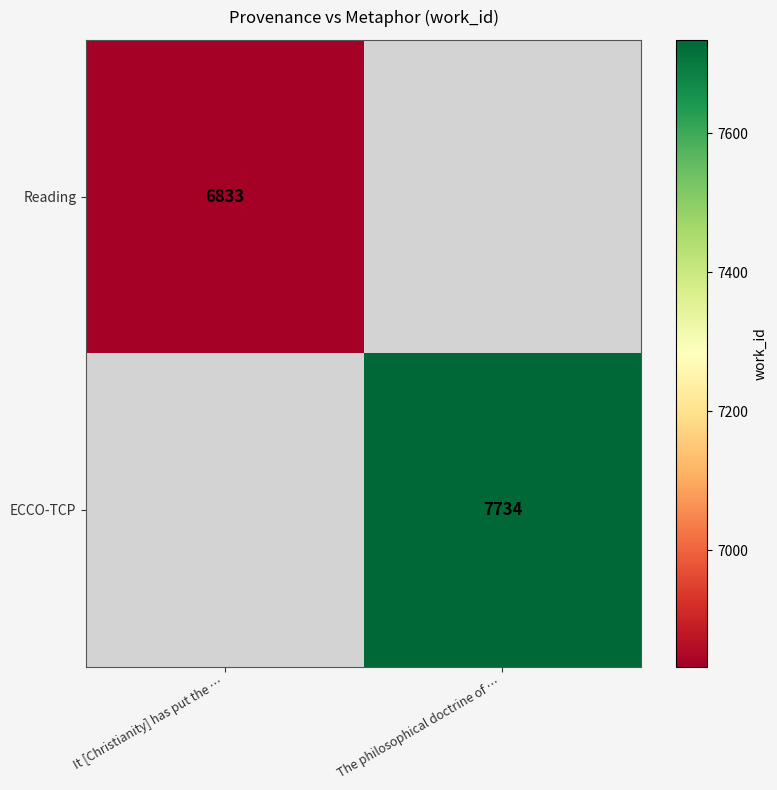

The ECCO-TCP series shows 12537 at The philosophical doctrine of …. True or false?

False